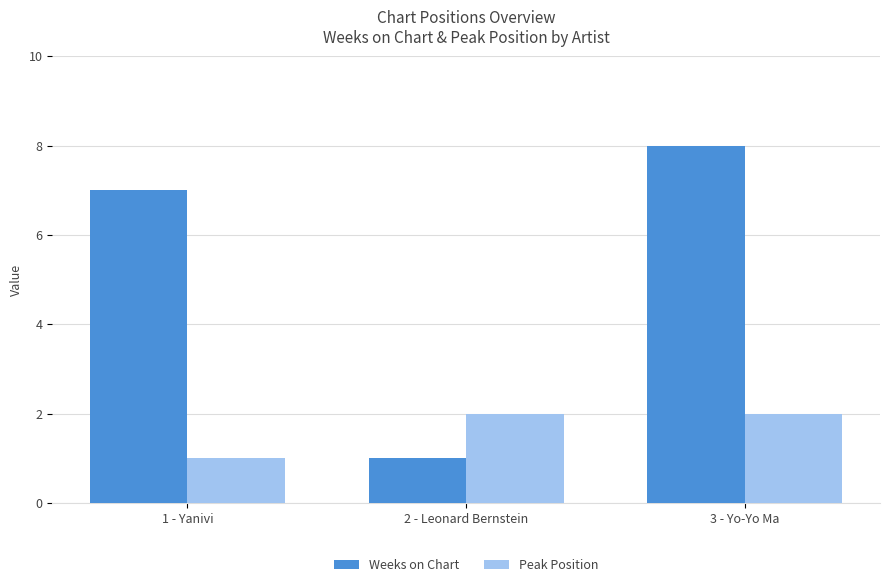

What is the spread (max minus min) of values at 2 - Leonard Bernstein?

1